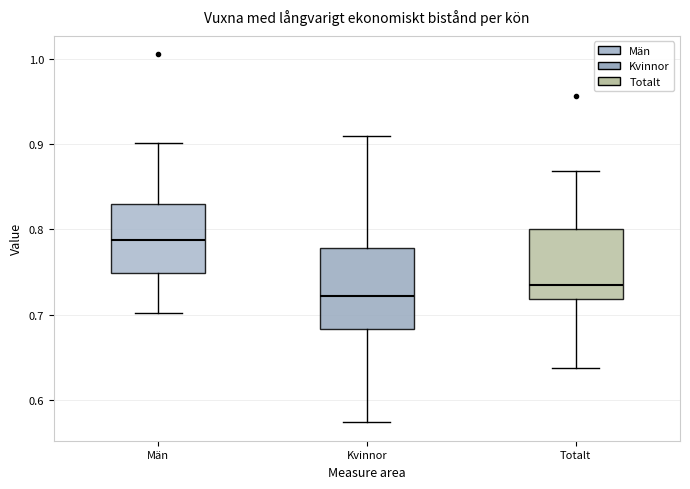

Which box has the highest median line?

Män